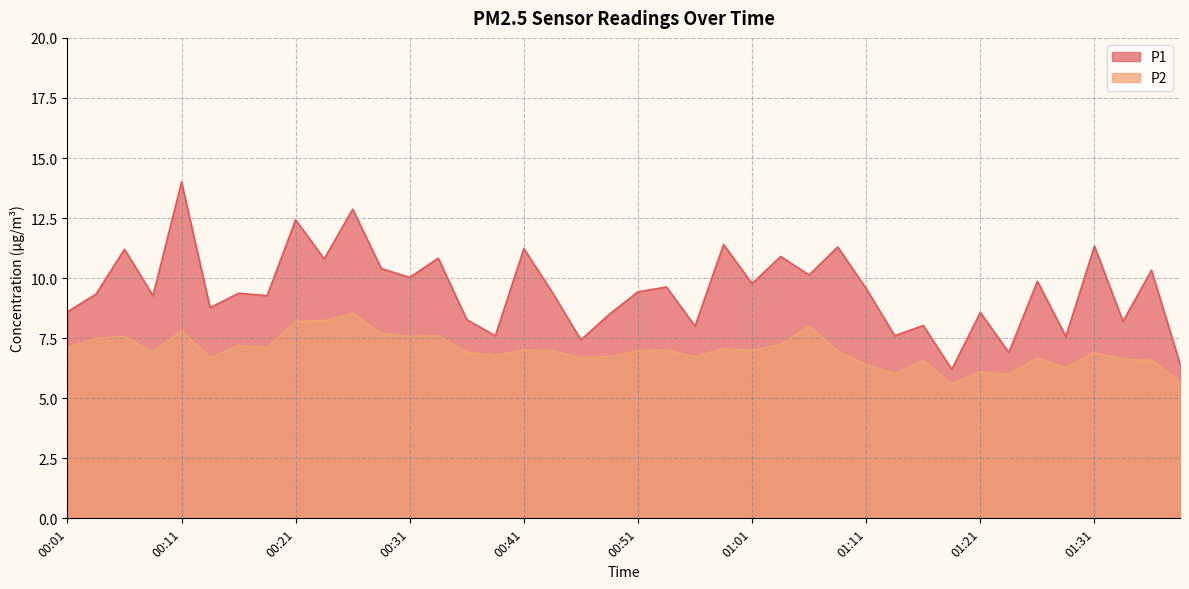

At how many categories does at least one series exceed 13?

1